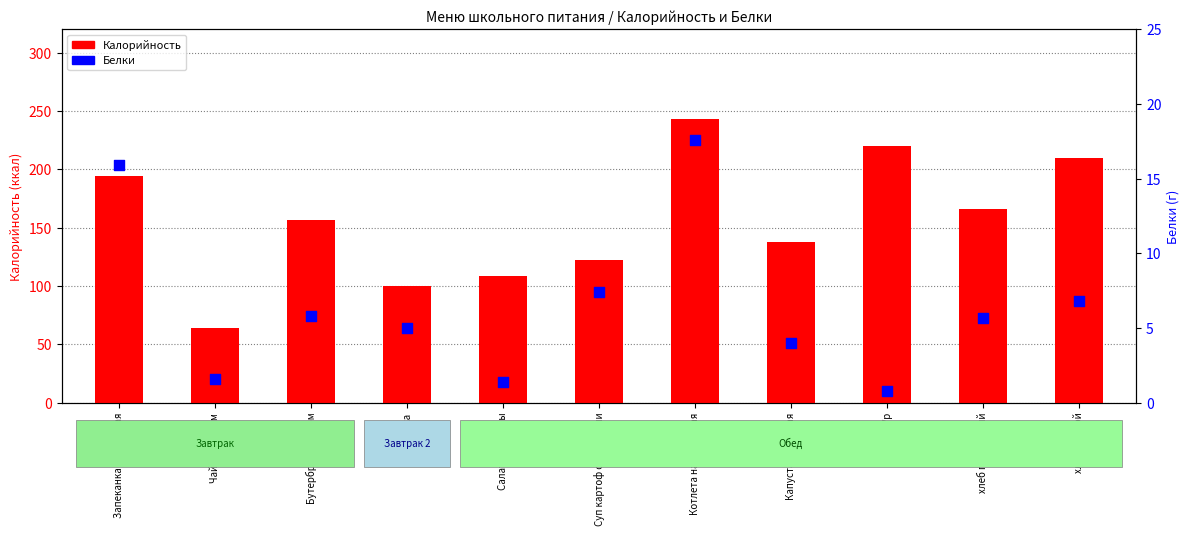

Which series contains the highest Y value?

Калорийность